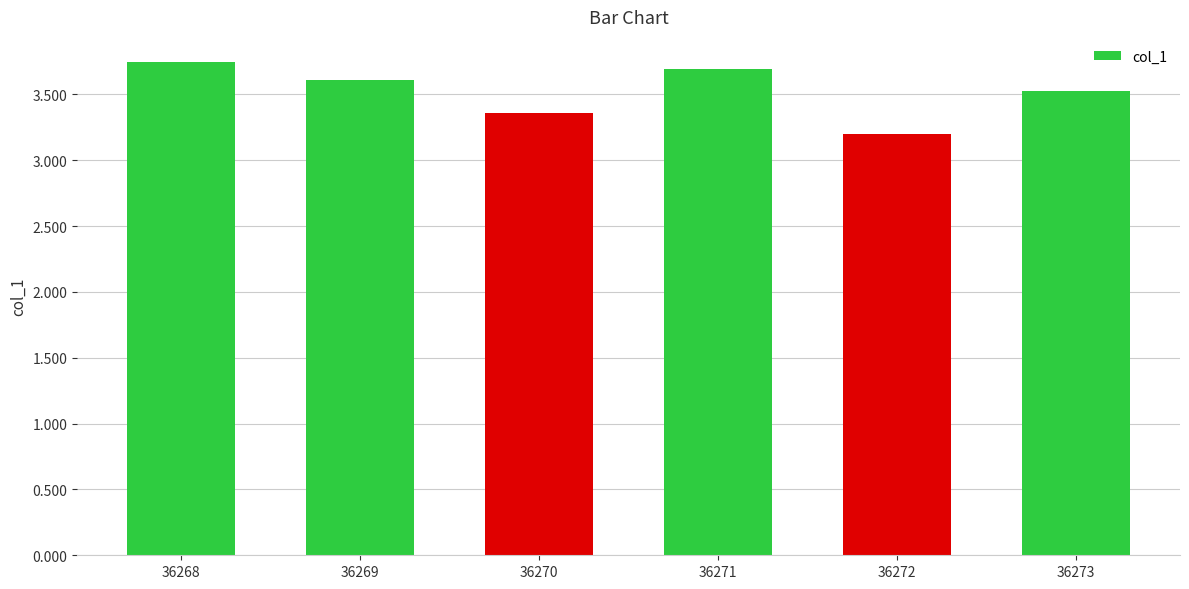

What is the sum of the values at 36270 and 36271?

7.1